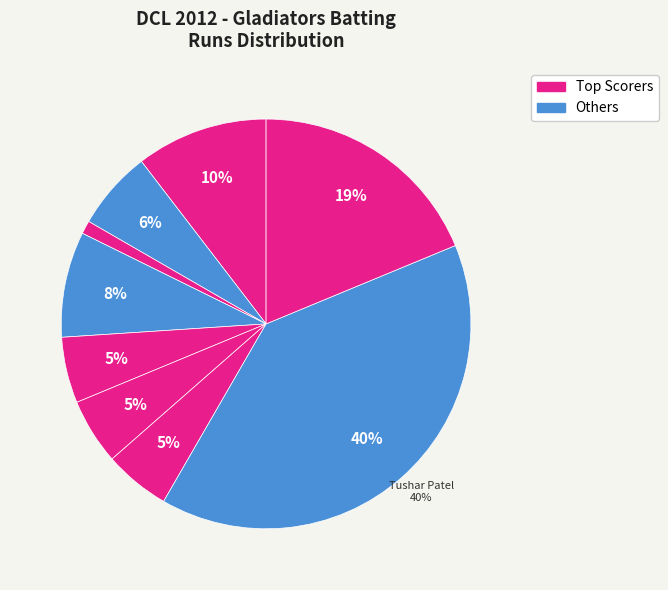

How many segments does this pie chart have?

9